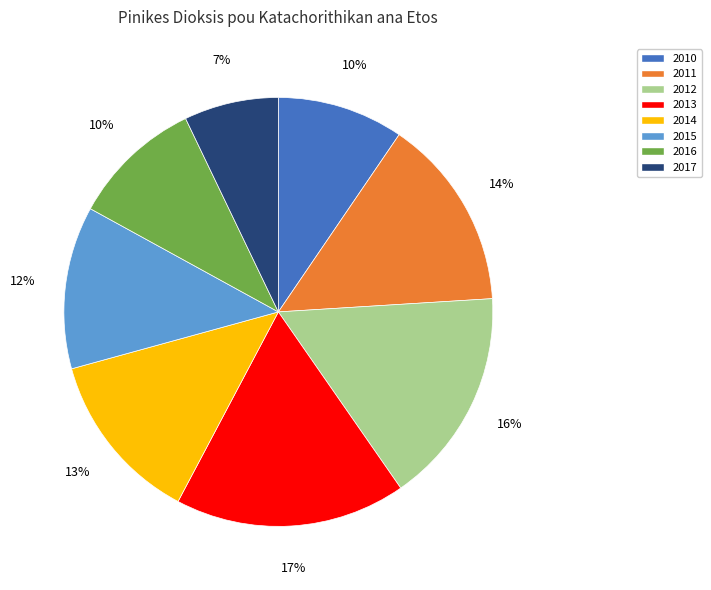

The 2017 slice represents 1% of the pie. True or false?

False